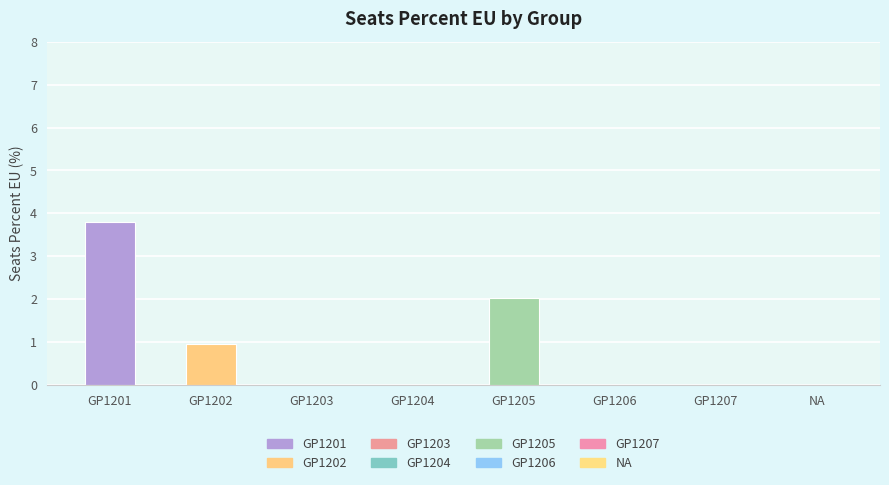

At which category does the chart reach its peak across all series?

GP1201